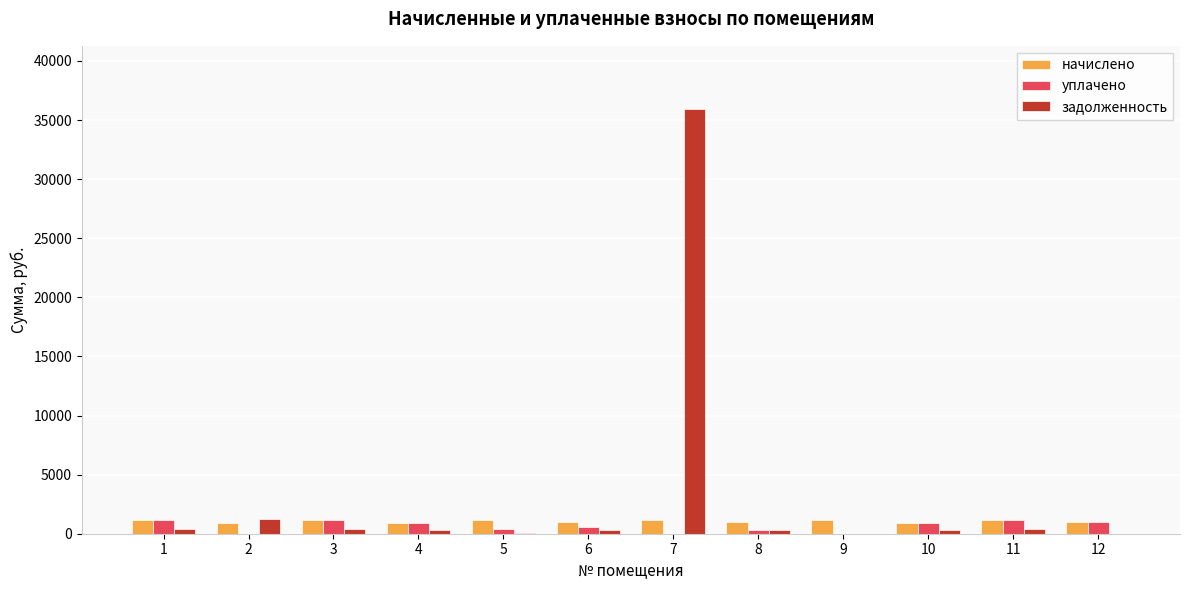

What is the sum of all начислено values?

12740.8